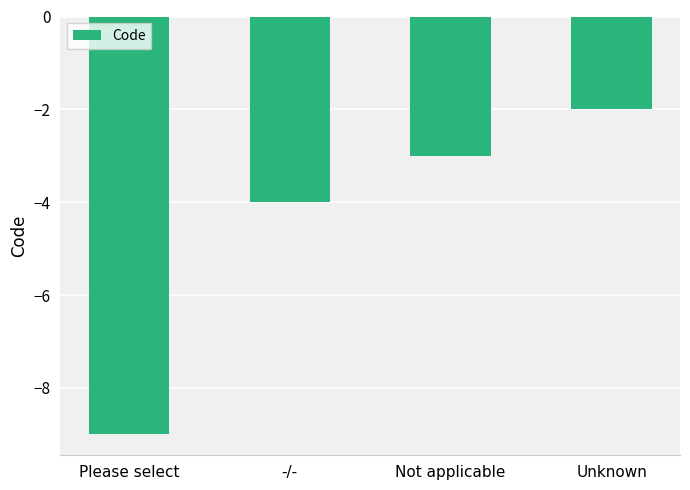

What is the sum of the values at Not applicable and Unknown?

-5